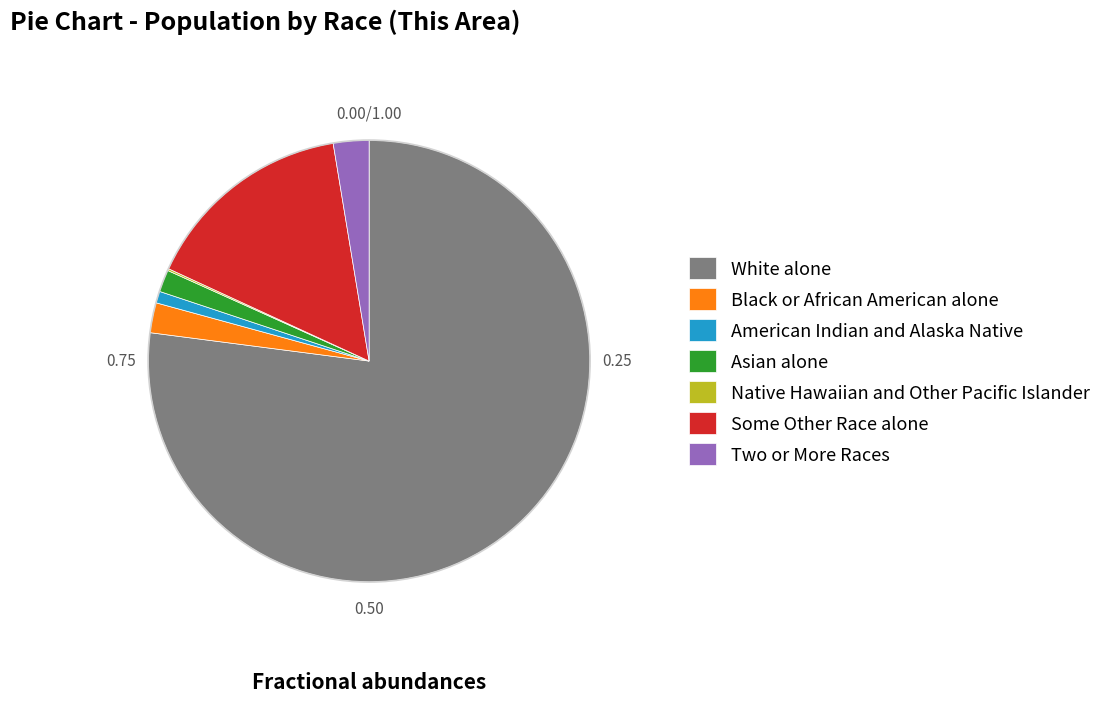

Approximately how many times larger is the value at Two or More Races compared to Black or African American alone?

1.2